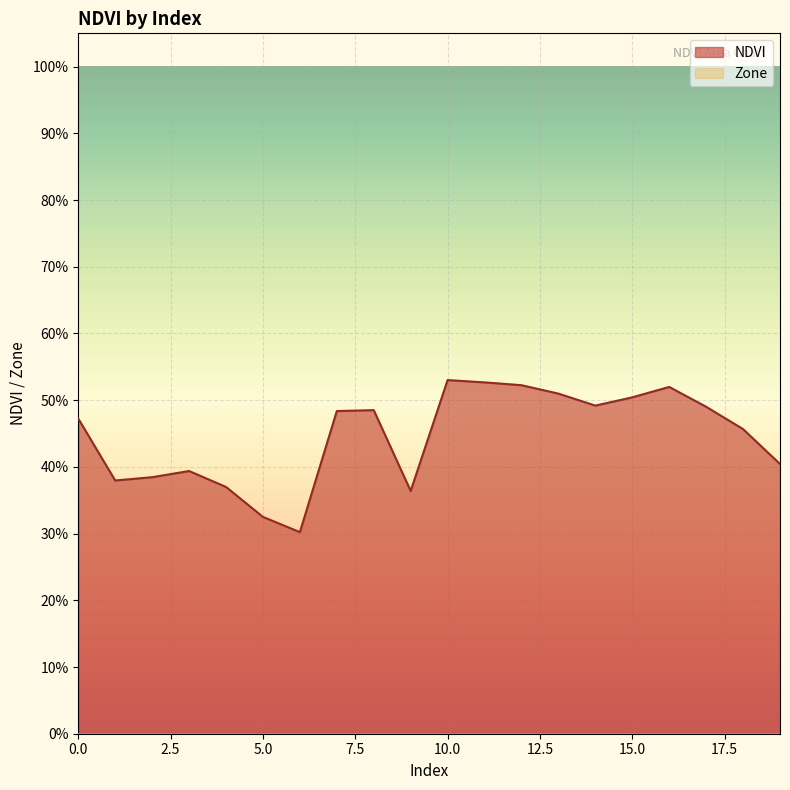

How many lines are shown in the chart?

1